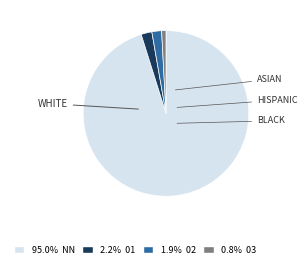

Is there any slice that represents more than half of the pie?

Yes